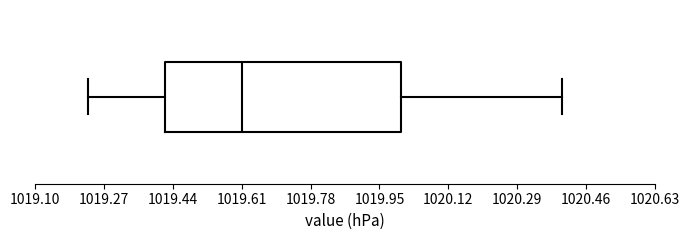

Read this box plot against the x-axis: the position of the median line, the range covered by the box, and the ends of both whiskers. The values are not printed on the chart, so give them approximately, as read against the axis.

median 1019.62, box 1019.42 to 1020.00, whiskers 1019.24 to 1020.40